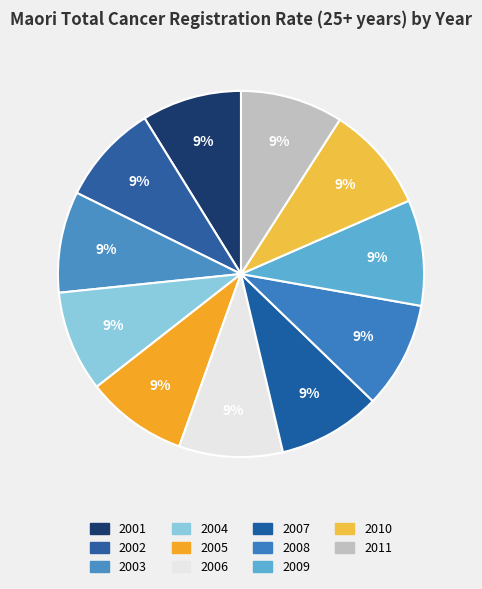

Between 2009 and 2006, which is larger?

2009